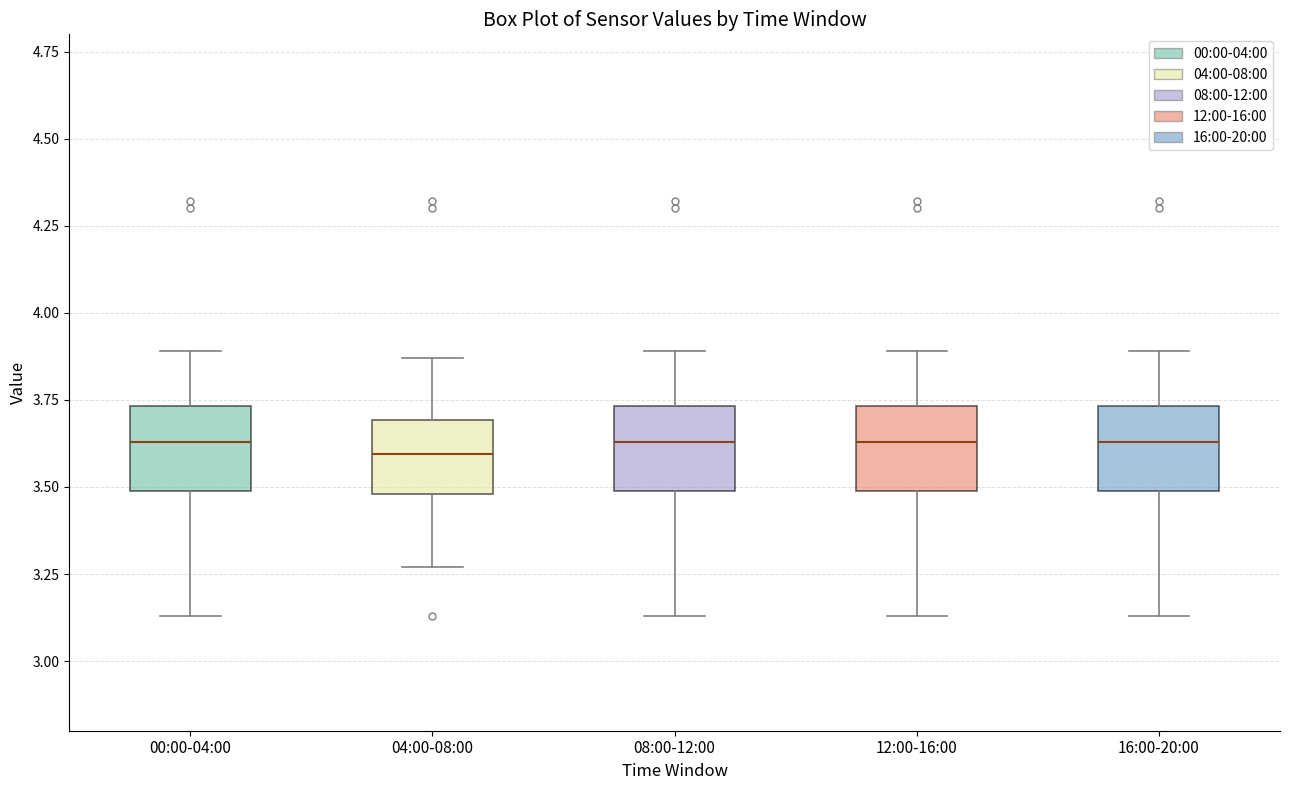

Reading left to right, transcribe this box plot: for each box, give where its median line is, the range the box spans, and where its two whiskers end, as read against the y-axis. The values are not printed on the chart, so give them approximately, as read against the axis.

00:00-04:00: median 3.65, box 3.50 to 3.75, whiskers 3.15 to 3.90
04:00-08:00: median 3.60, box 3.50 to 3.70, whiskers 3.25 to 3.85
08:00-12:00: median 3.65, box 3.50 to 3.75, whiskers 3.15 to 3.90
12:00-16:00: median 3.65, box 3.50 to 3.75, whiskers 3.15 to 3.90
16:00-20:00: median 3.65, box 3.50 to 3.75, whiskers 3.15 to 3.90